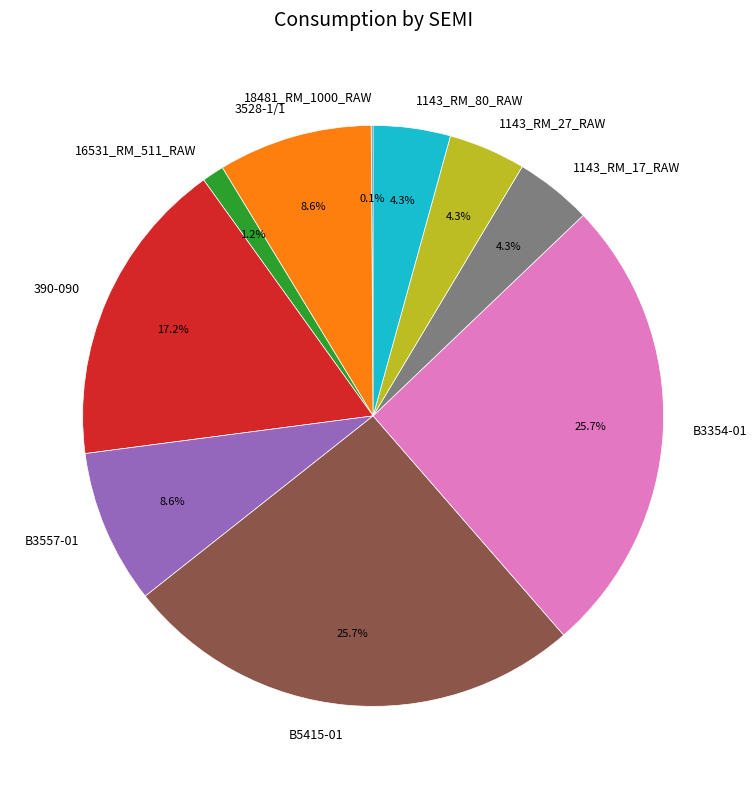

True or false: 390-090 accounts for 17% of the total.

True